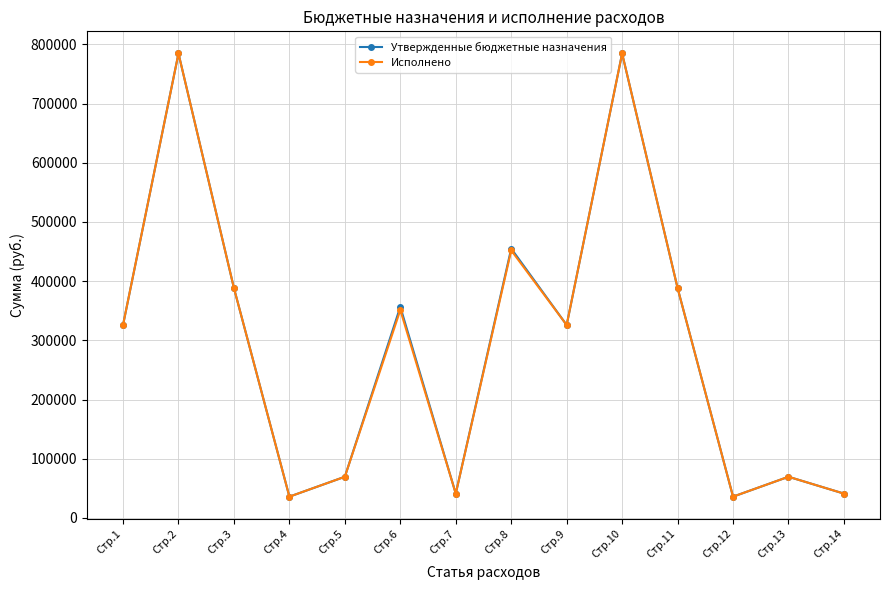

Is it true that Утвержденные бюджетные назначения equals 643333.9 at Стр.3?

False